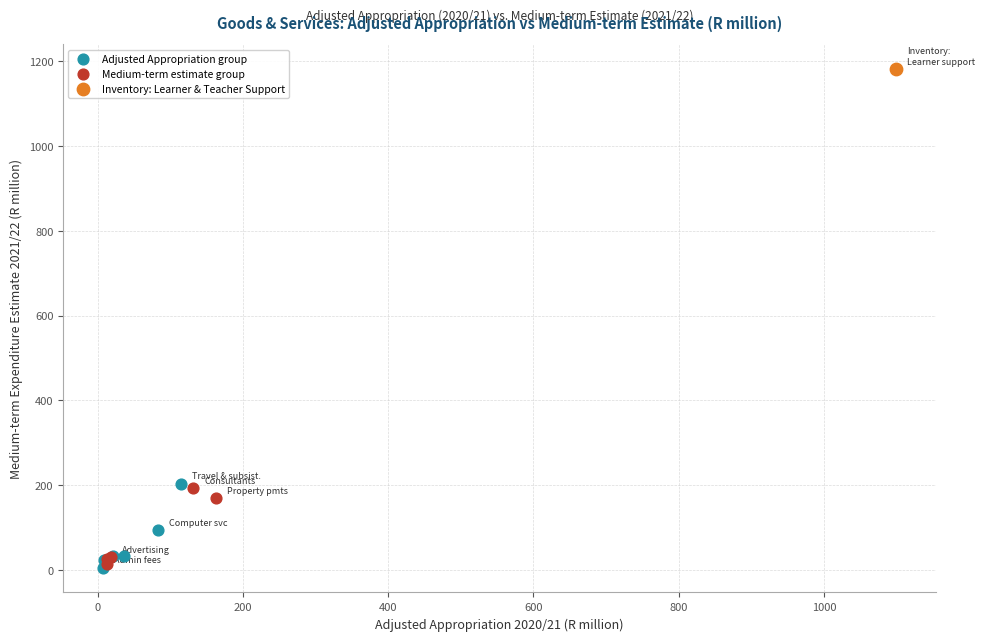

What are all the series names shown in the legend?

Adjusted Appropriation group, Medium-term estimate group, Inventory: Learner & Teacher Support